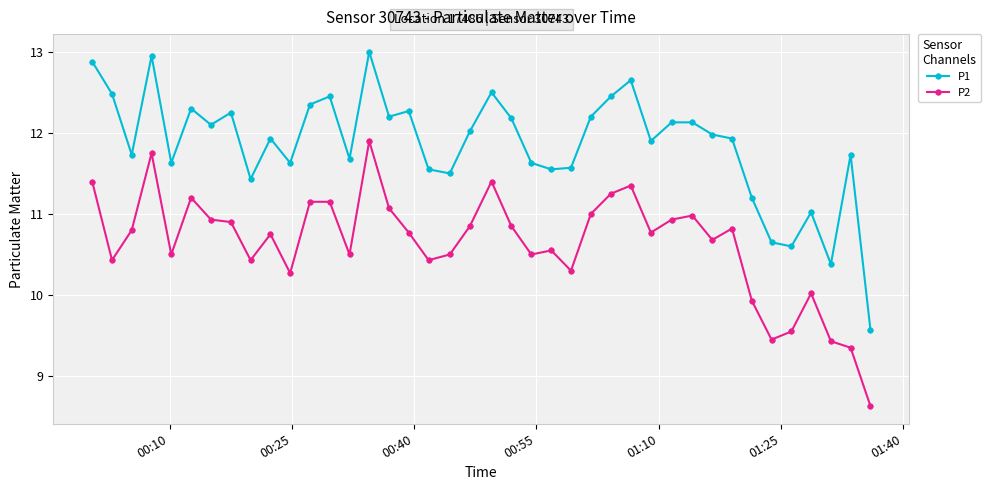

True or false: P2 and P1 intersect in this chart.

False